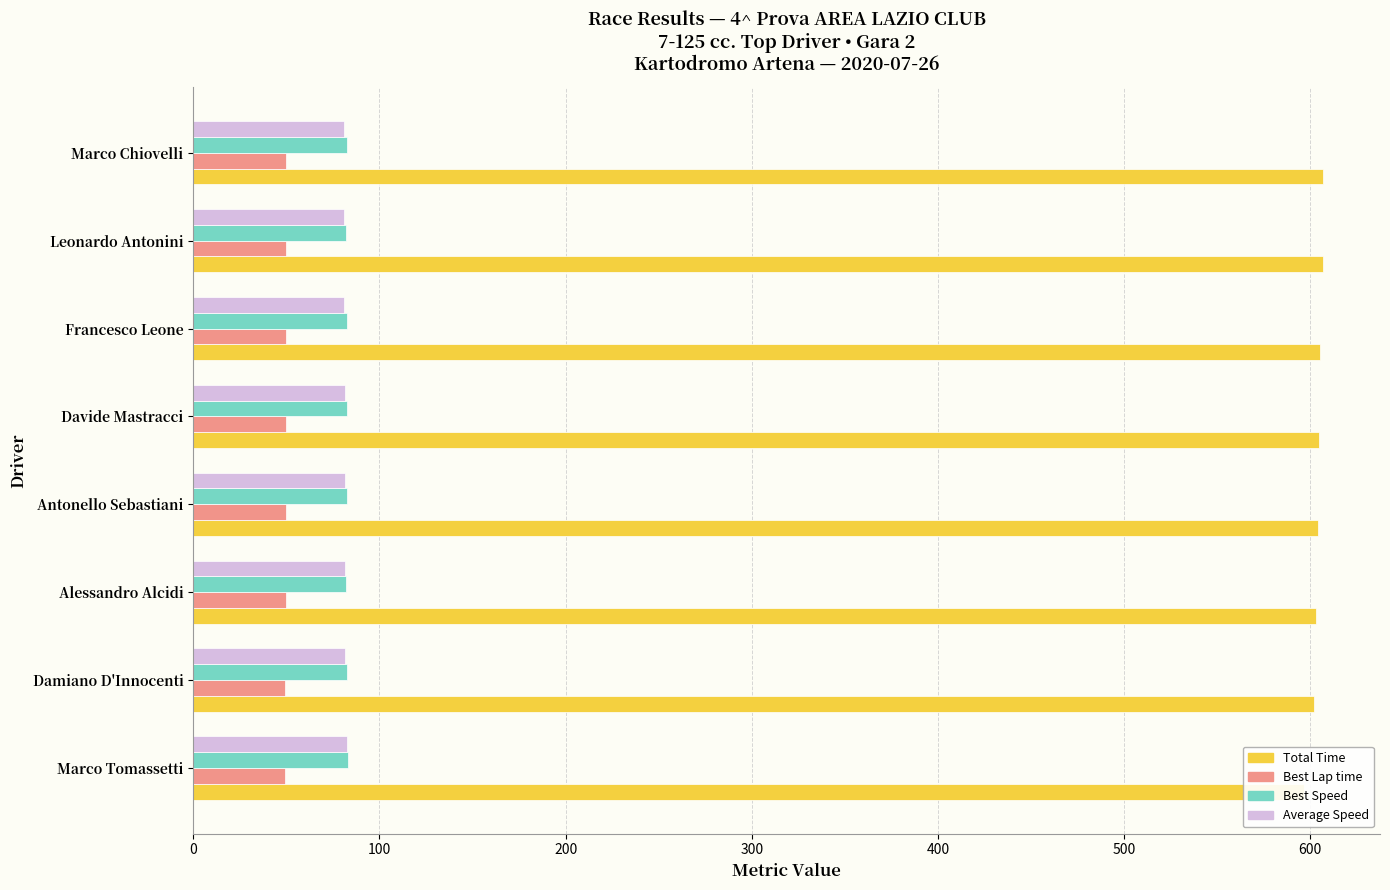

The value of Total Time at Antonello Sebastiani is 604.1. True or false?

True